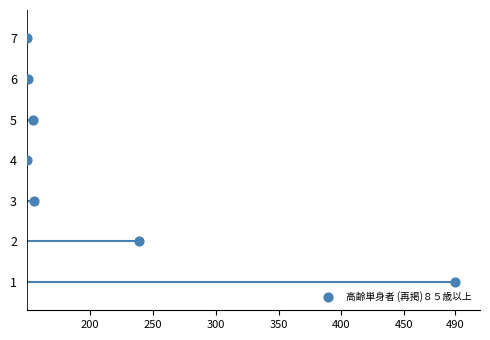

What is the average Y value?

4